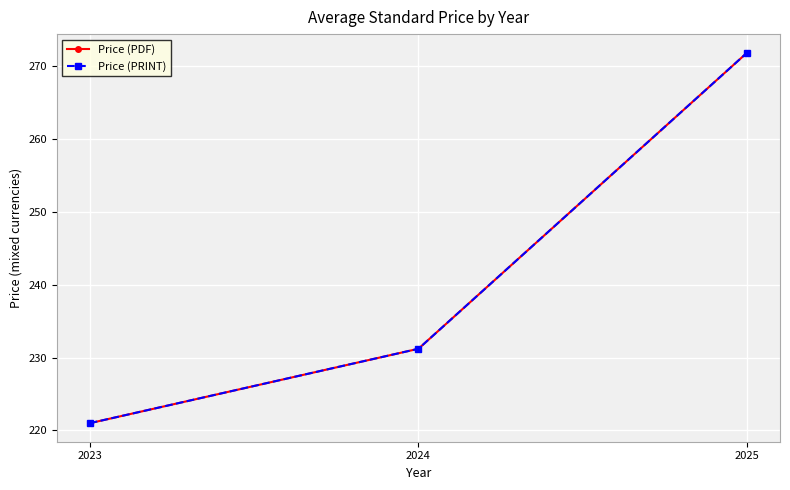

Is this an area chart (filled region under the line)?

No